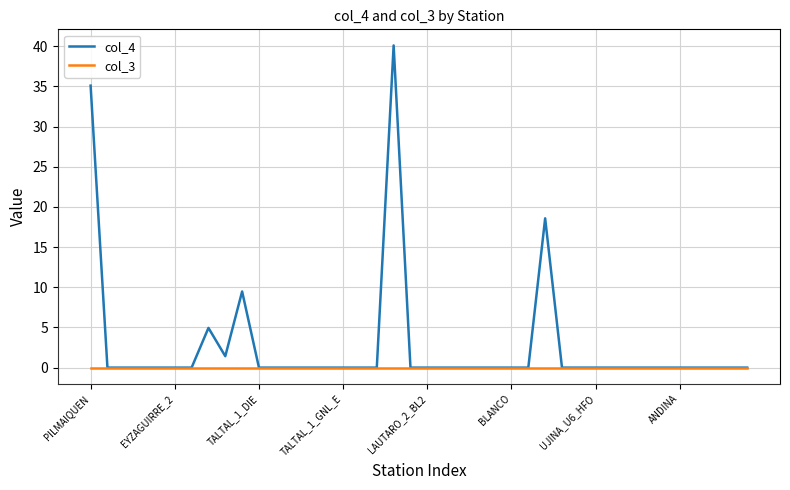

Reading left to right, transcribe all the data shown in this chart.

col_4: 35.1	0.0	0.0	0.0	0.0	0.0	0.0	4.9	1.4	9.5	0.0	0.0	0.0	0.0	0.0	0.0	0.0	0.0	40.1	0.0	0.0	0.0	0.0	0.0	0.0	0.0	0.0	18.6	0.0	0.0	0.0	0.0	0.0	0.0	0.0	0.0	0.0	0.0	0.0	0.0
col_3: 0.0	0.0	0.0	0.0	0.0	0.0	0.0	0.0	0.0	0.0	0.0	0.0	0.0	0.0	0.0	0.0	0.0	0.0	0.0	0.0	0.0	0.0	0.0	0.0	0.0	0.0	0.0	0.0	0.0	0.0	0.0	0.0	0.0	0.0	0.0	0.0	0.0	0.0	0.0	0.0